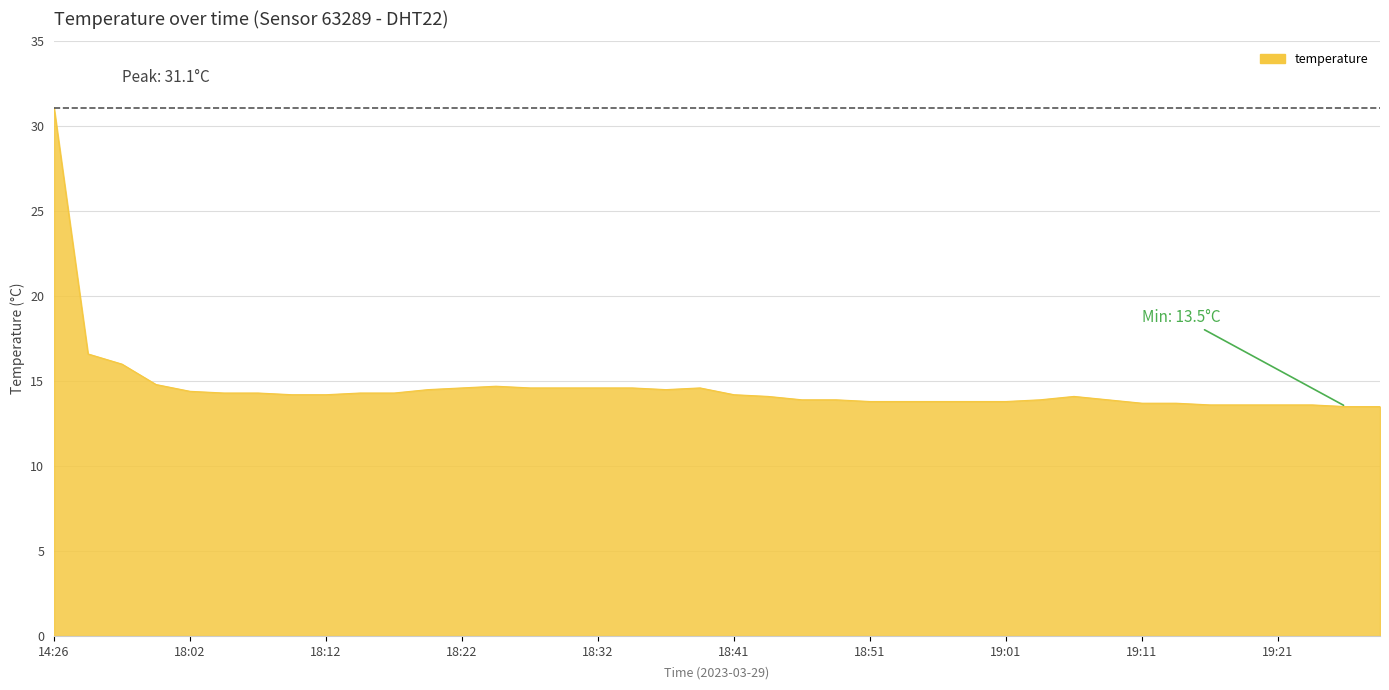

What is the difference between the maximum and minimum values?

17.6